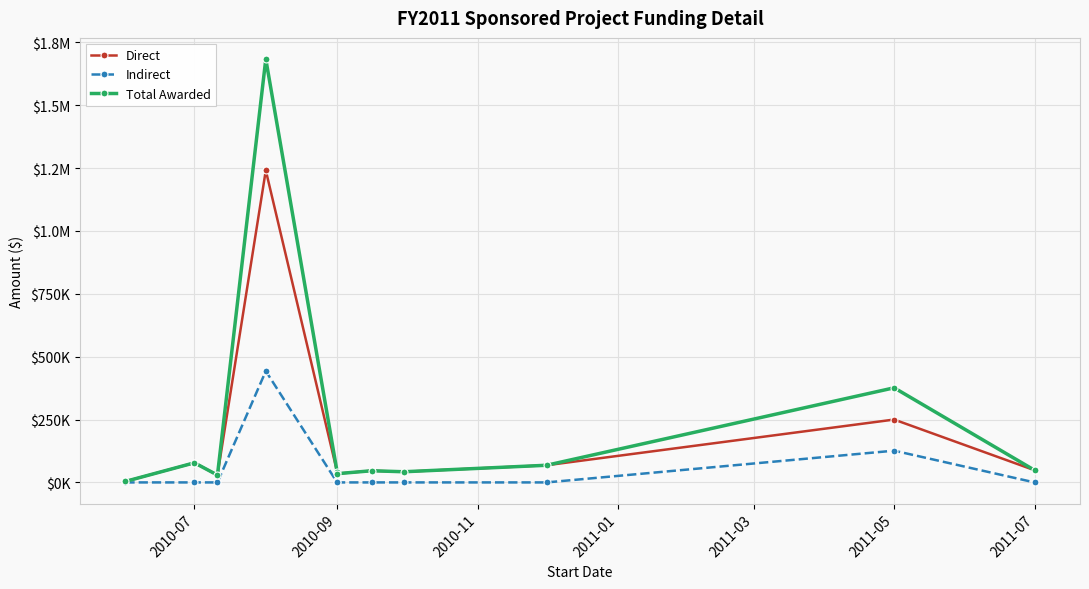

The value of Total Awarded at 2011-07 is 73579. True or false?

False